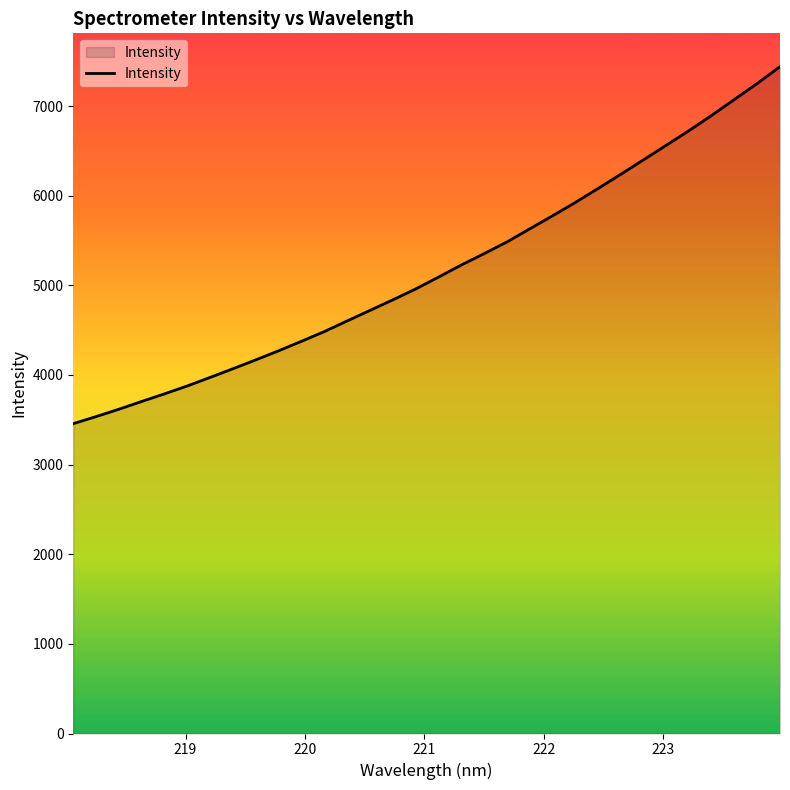

What is the smallest value displayed?

3456.9